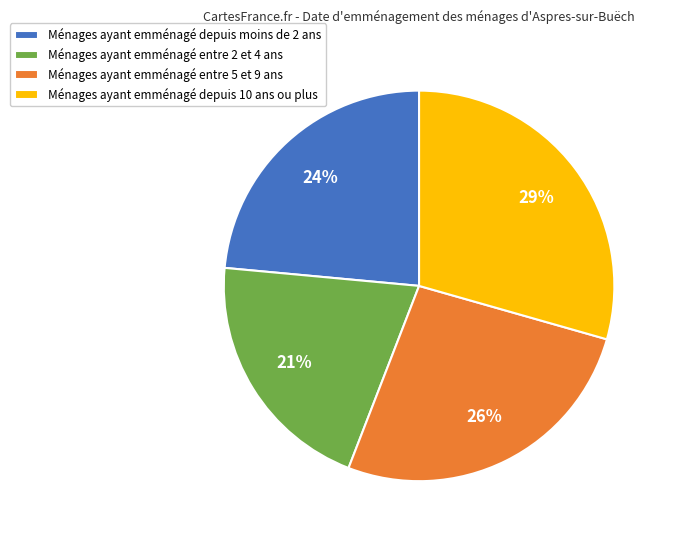

To the nearest percent, what is the average slice percentage?

25%